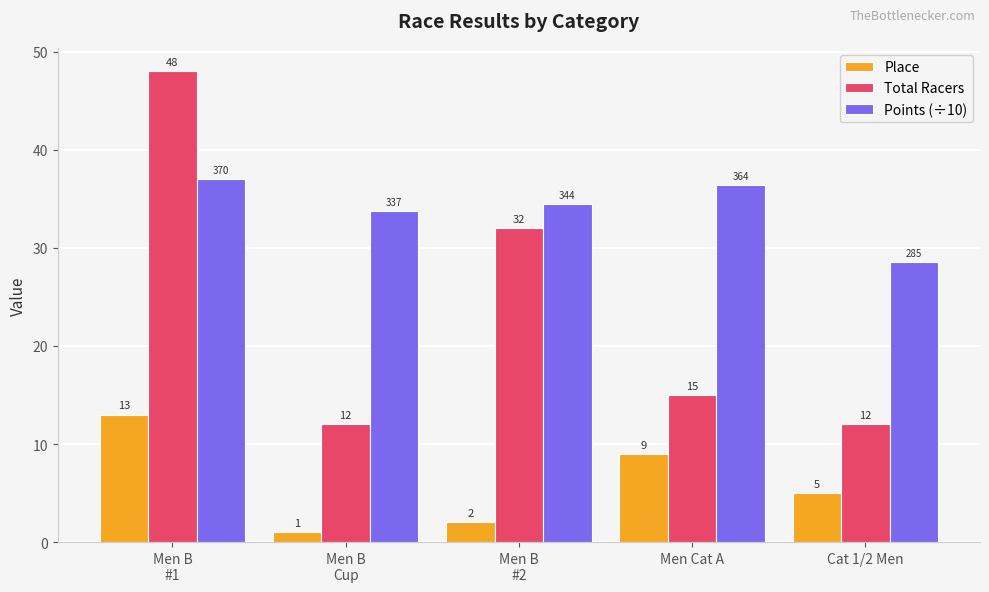

What is the label of the 4th bar from the left?

Men Cat A